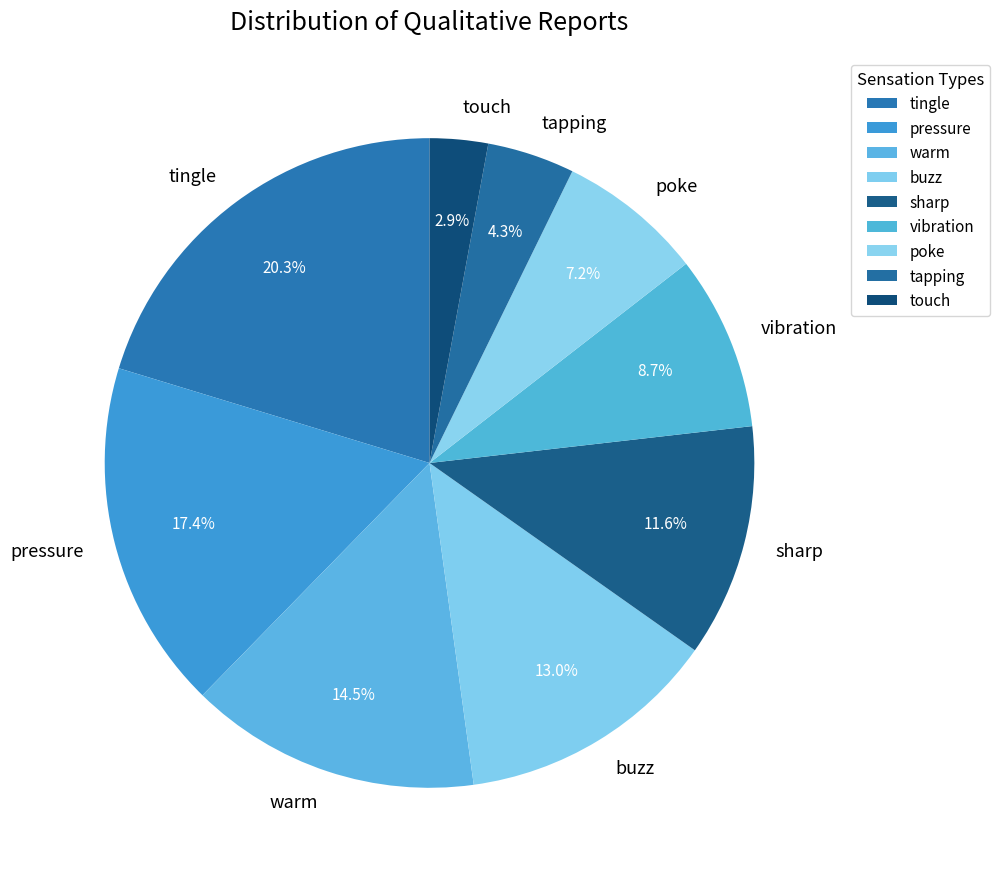

To the nearest percent, what is the average slice percentage?

11%